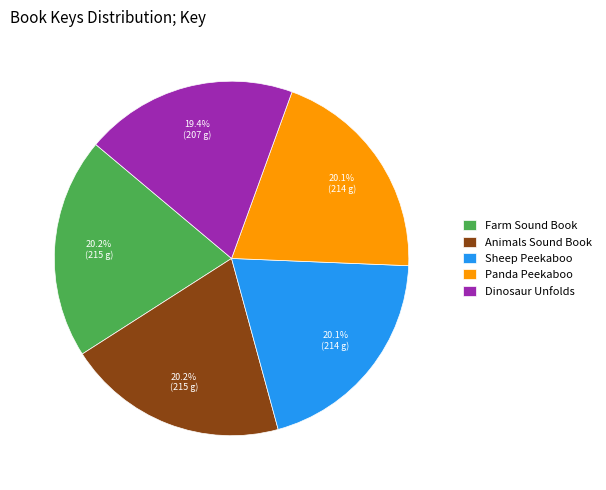

Which has a higher value, Sheep Peekaboo or Dinosaur Unfolds?

Sheep Peekaboo